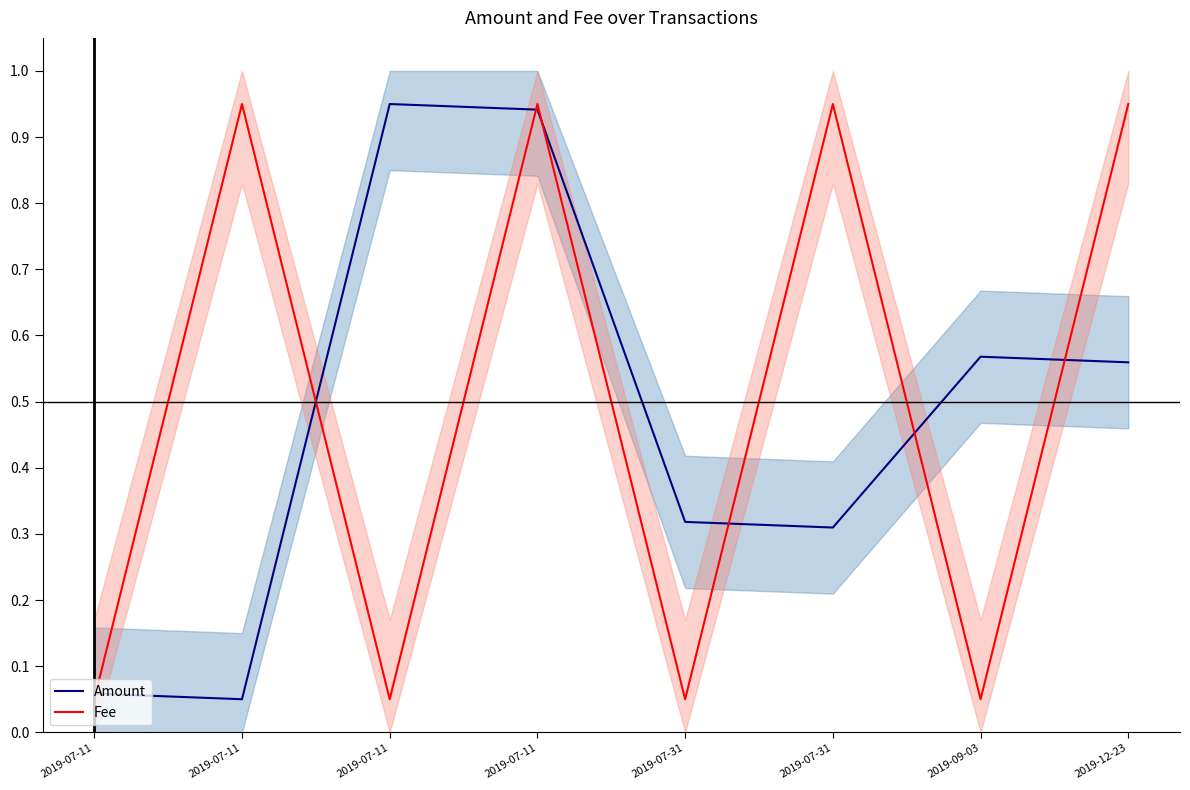

What is the maximum value for Amount?

1.0